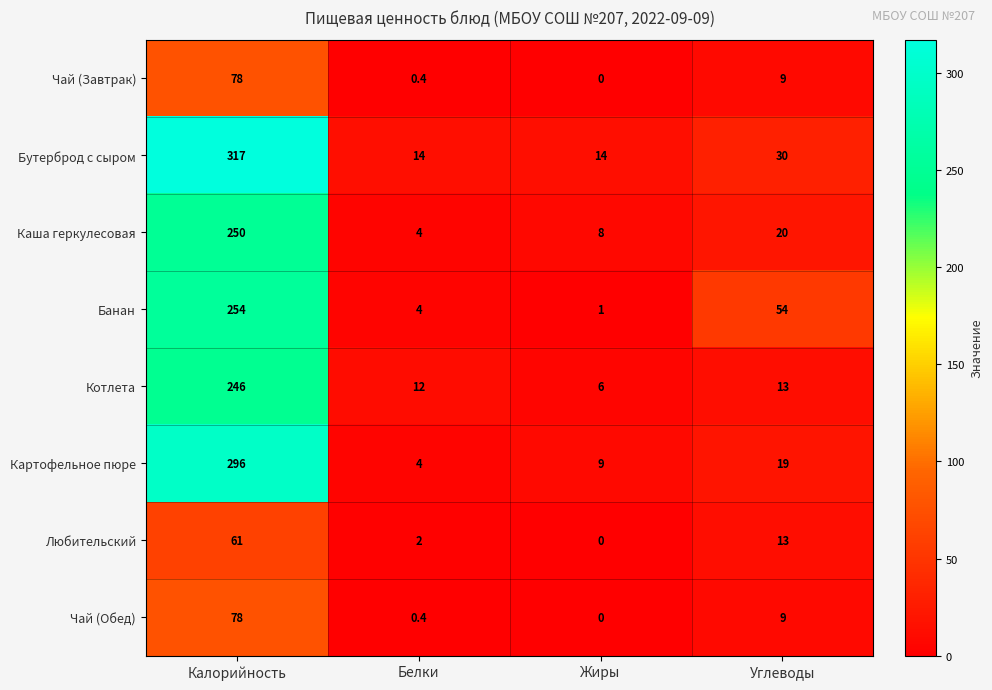

At which category does the chart reach its peak across all series?

Калорийность